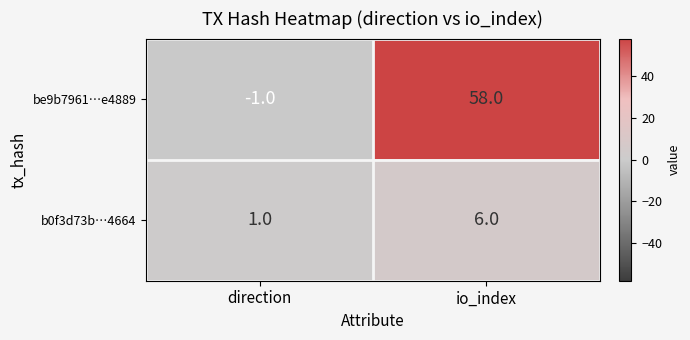

Is it true that b0f3d73b…4664 equals 6 at io_index?

True